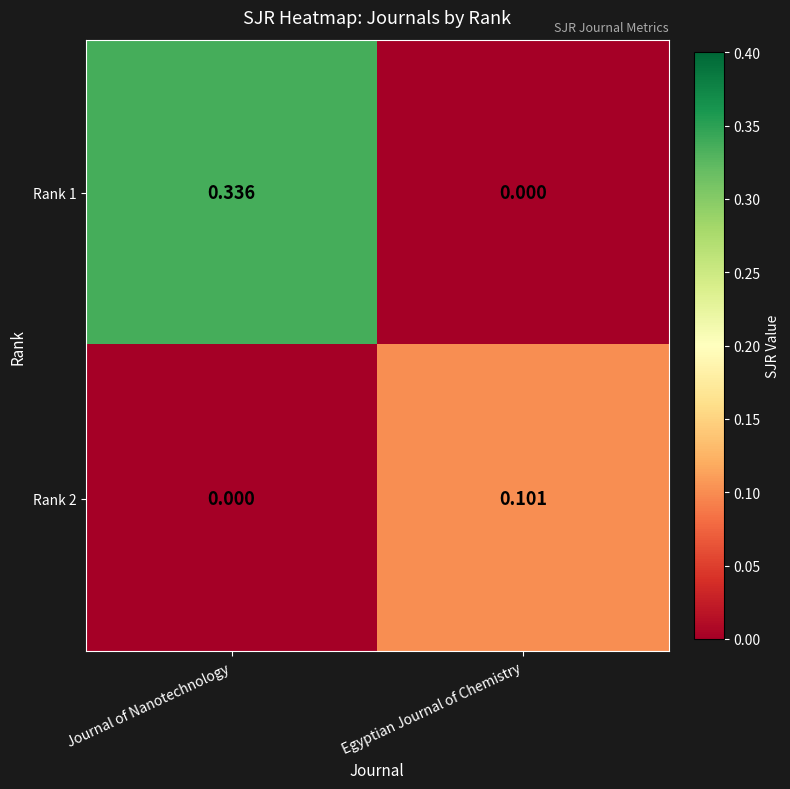

Rank the series at Egyptian Journal of Chemistry from highest to lowest value.

Rank 2, Rank 1